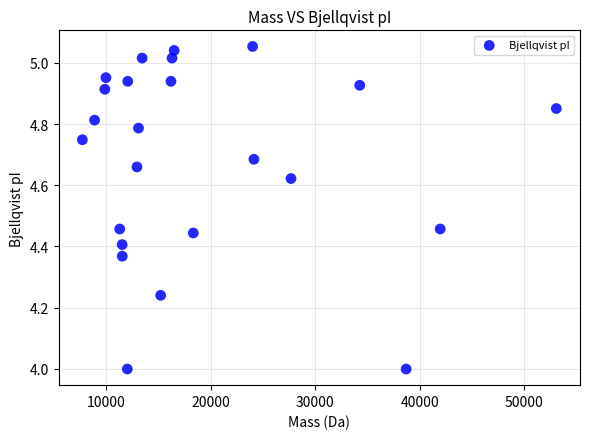

What is the range of X values (max minus min)?

45331.3